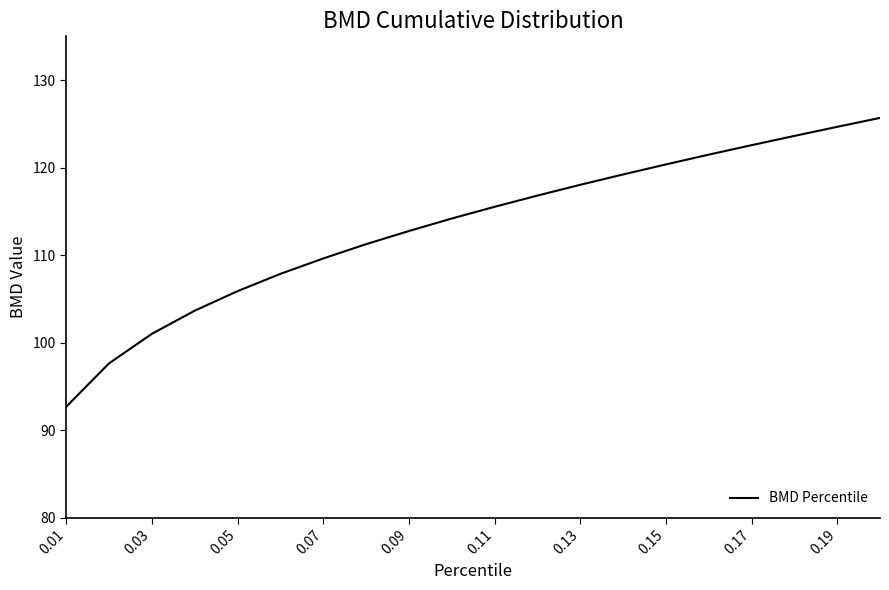

Does the chart display data point markers on the line(s)?

No